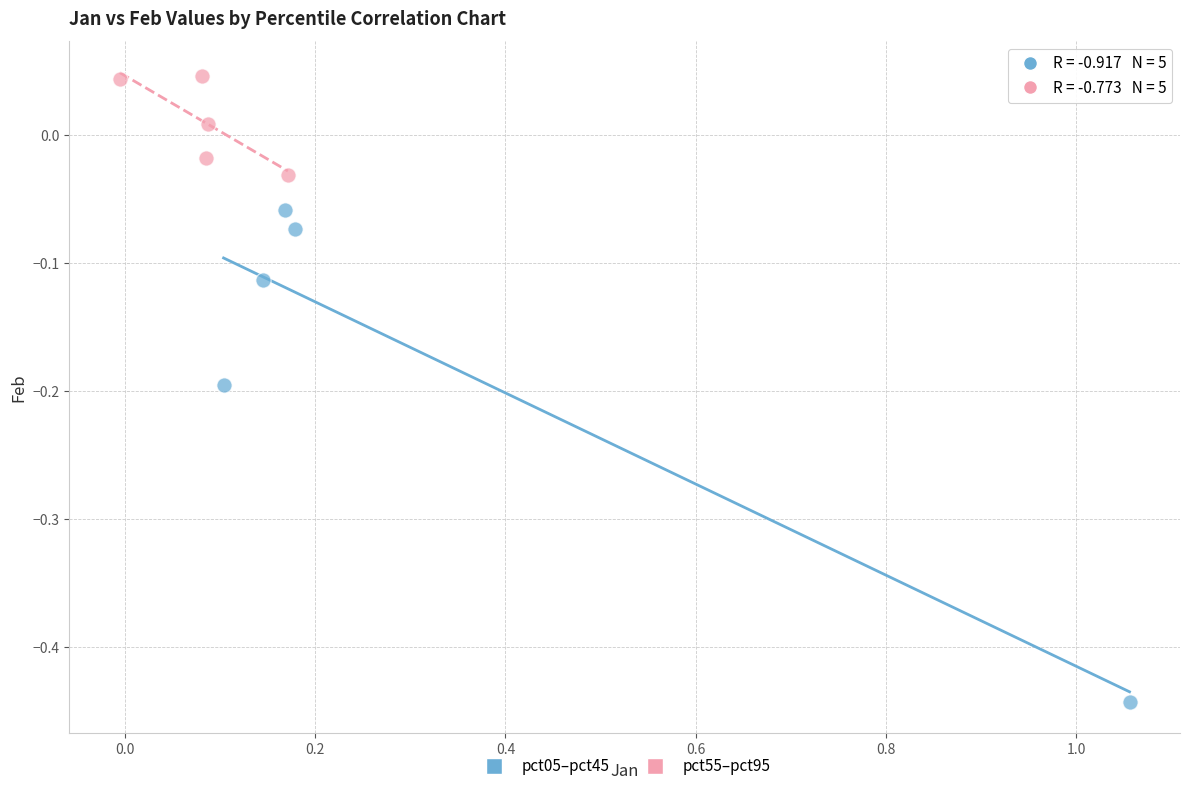

Which series contains the highest Y value?

pct55–pct95